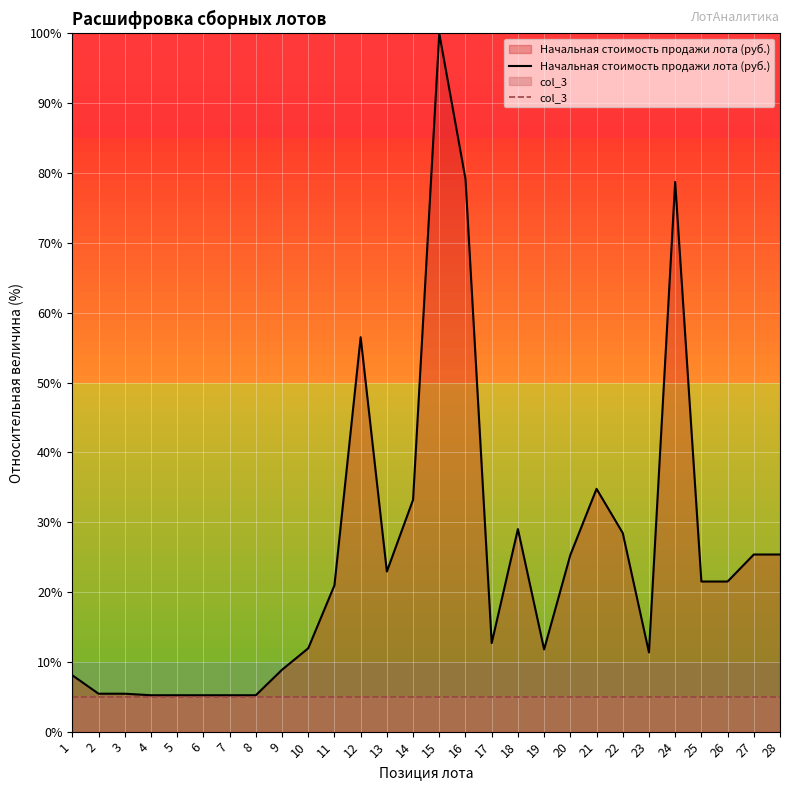

At how many categories does at least one series exceed 70?

3